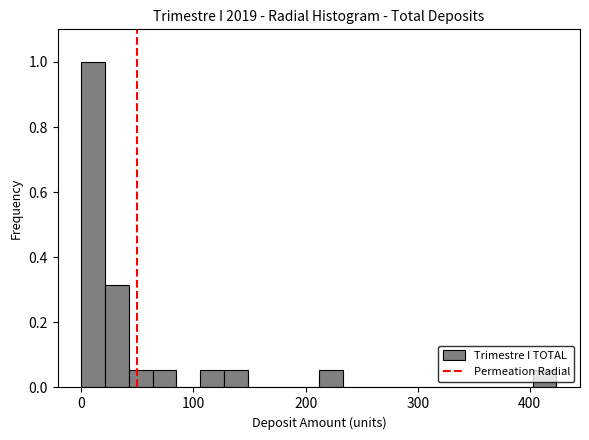

Around what value on the x-axis is the tallest bar? Give the approximate position of its centre, as read against the axis.

10